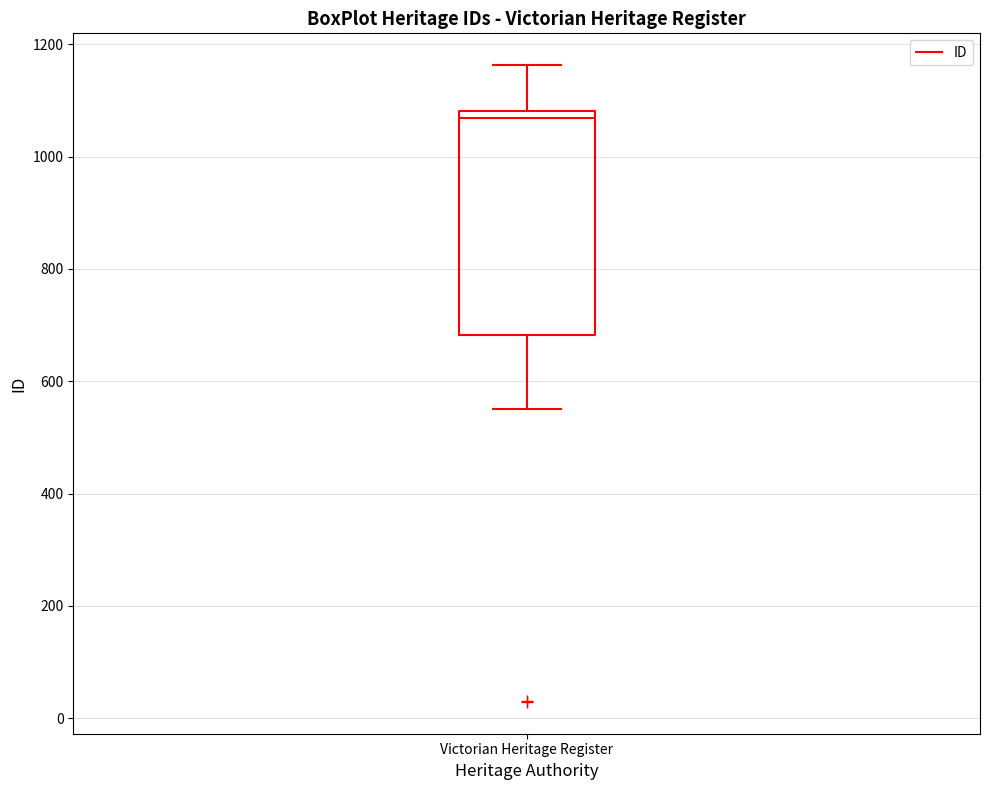

Transcribe this box plot: give where the median line is, the range the box spans, and where the two whiskers end, as read against the y-axis. The values are not printed on the chart, so give them approximately, as read against the axis.

median 1060, box 680 to 1080, whiskers 560 to 1160